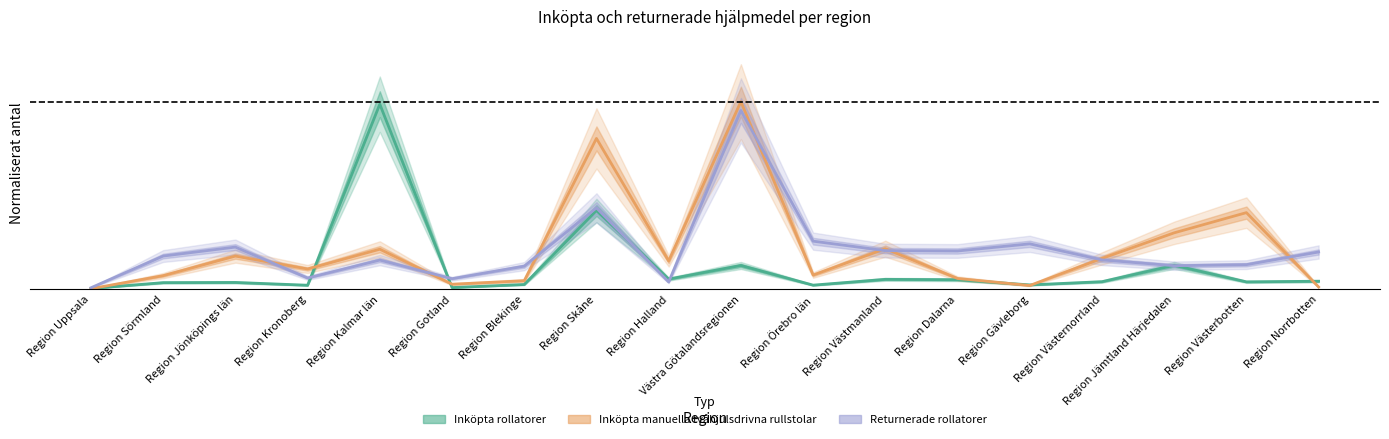

True or false: Inköpta rollatorer and Returnerade rollatorer intersect in this chart.

True